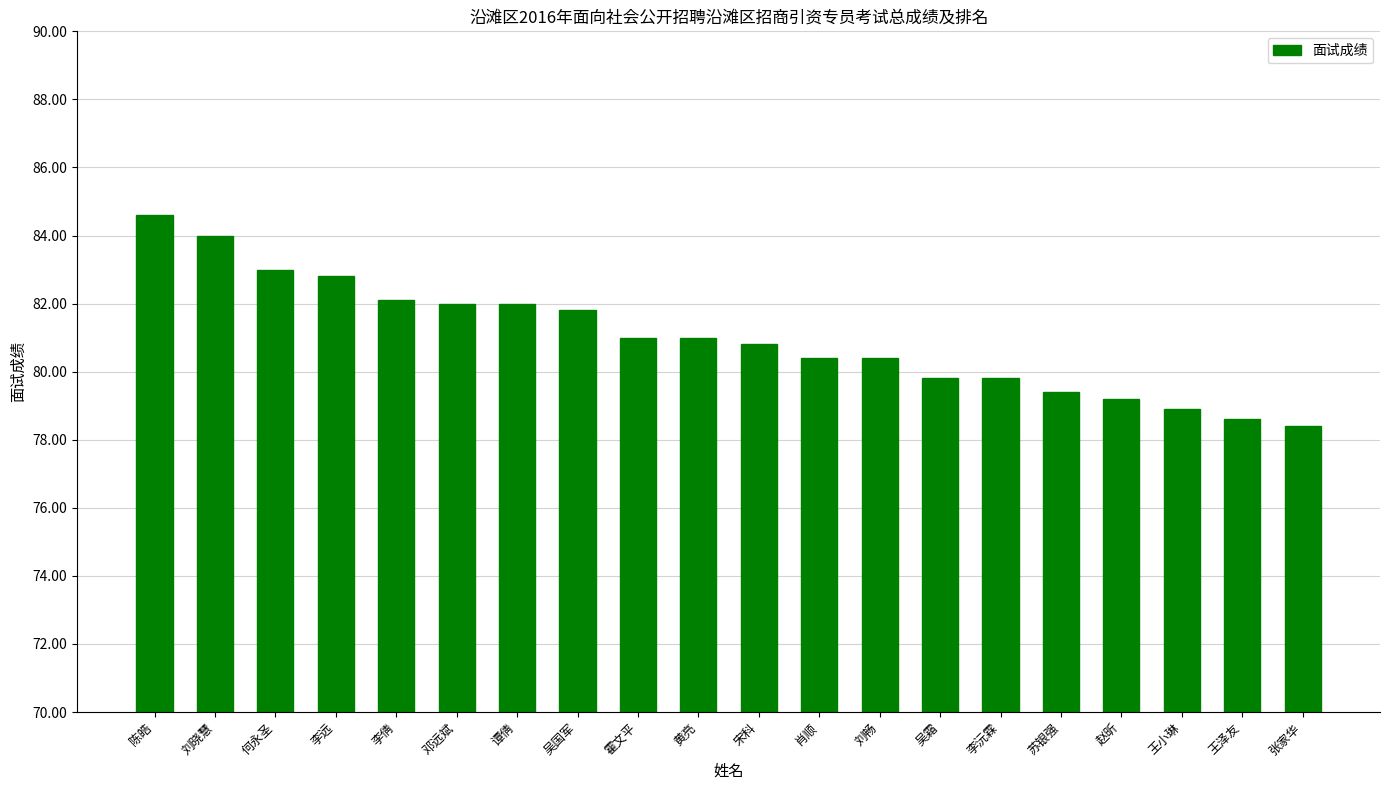

What is the smallest value displayed?

78.4